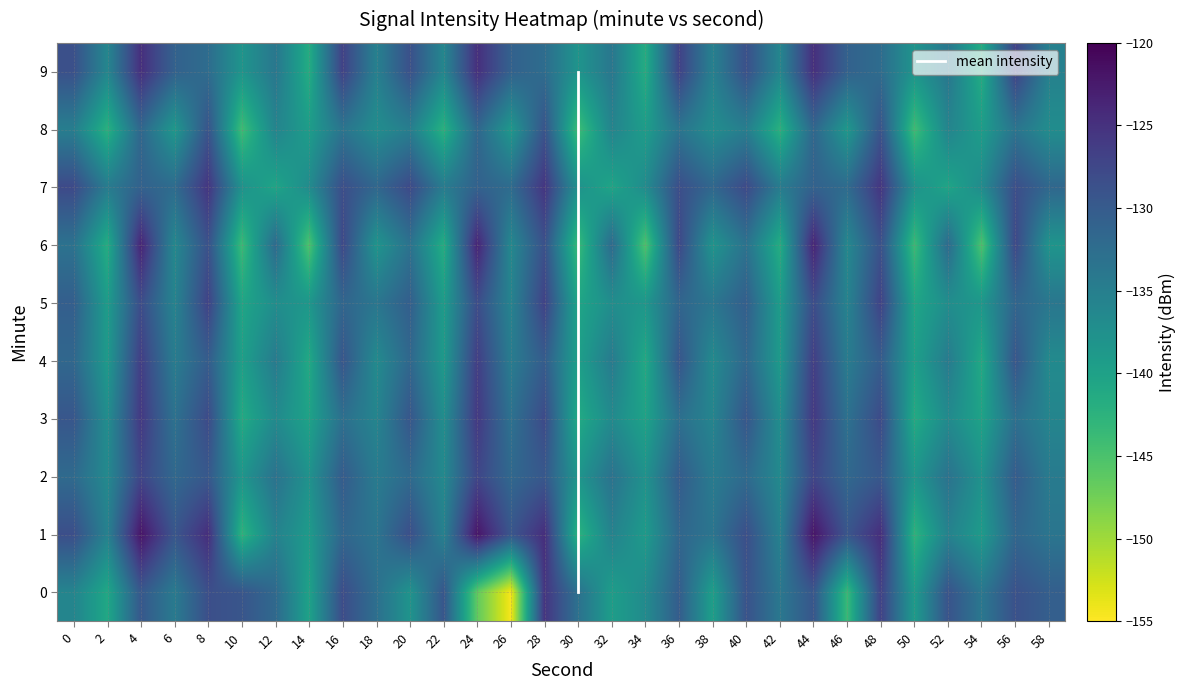

What is the sum of the 2 values at 56 and 26?

-261.9